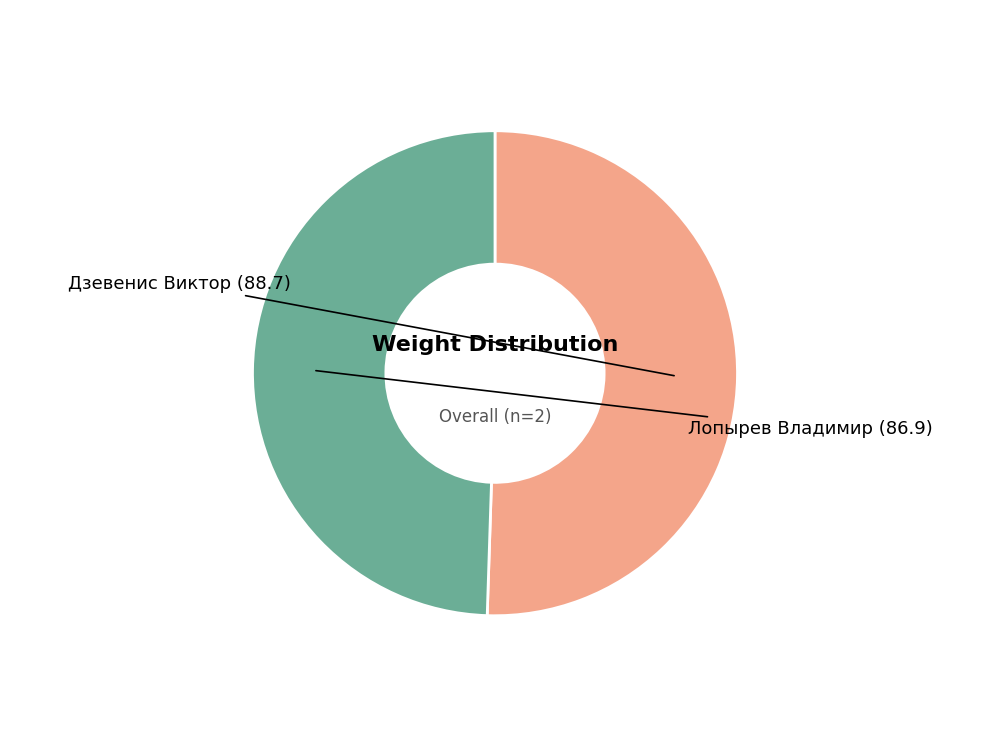

Is there any slice that represents more than half of the pie?

Yes